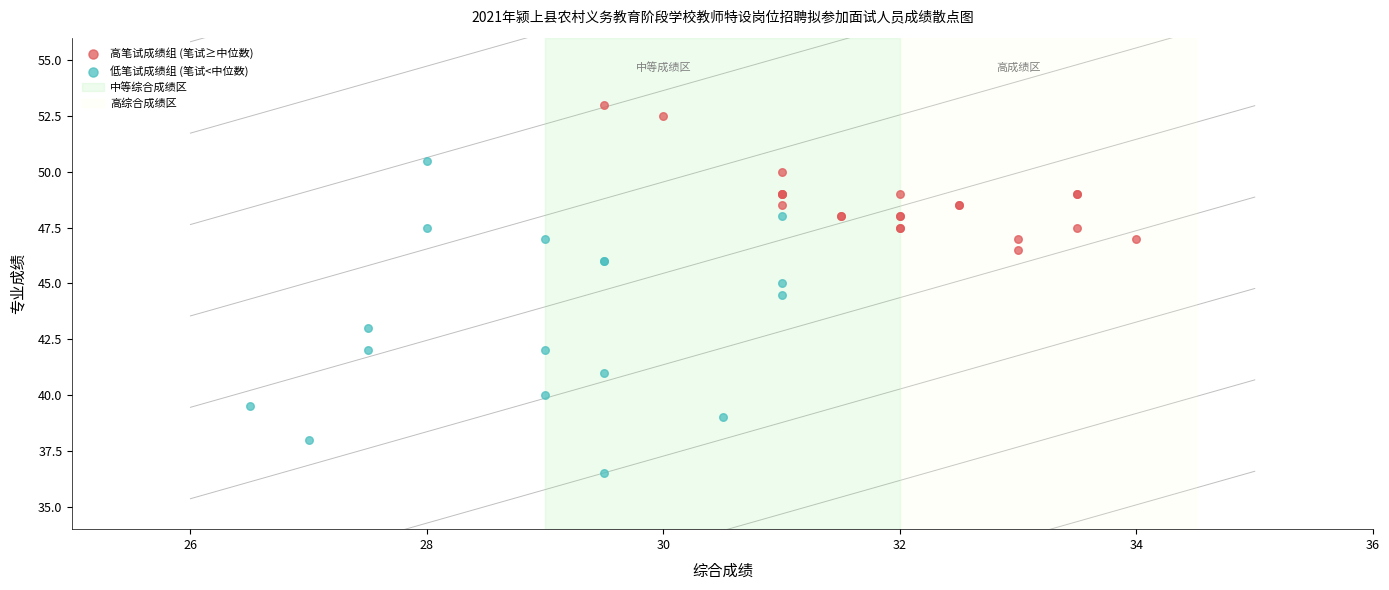

Which series has the widest spread of Y values?

低笔试成绩组 (笔试<中位数)